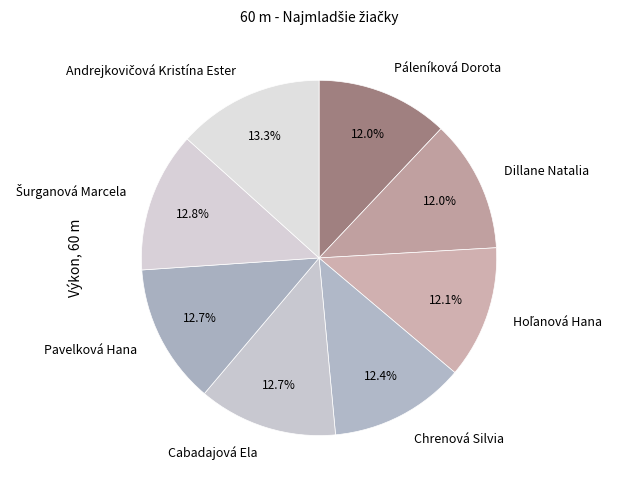

What portion of the pie excludes Dillane Natalia?

88.0%